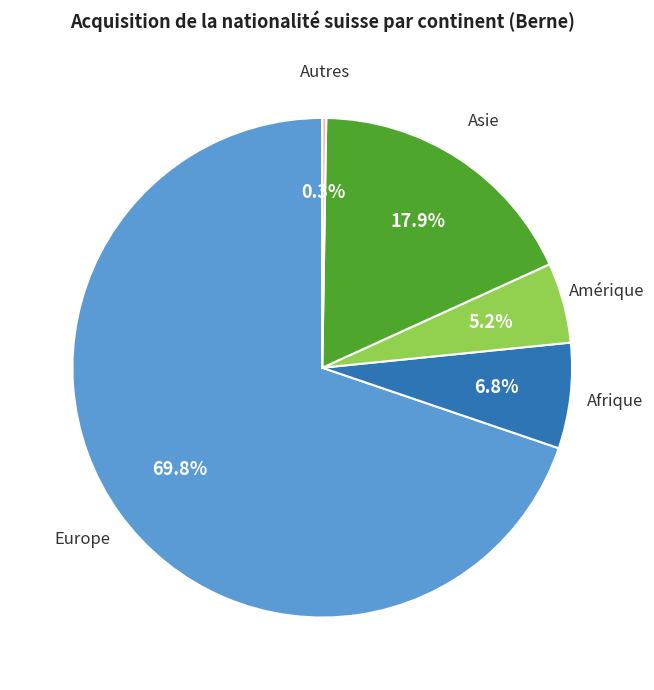

To the nearest percent, what is the difference between the largest and smallest slice percentages?

70%